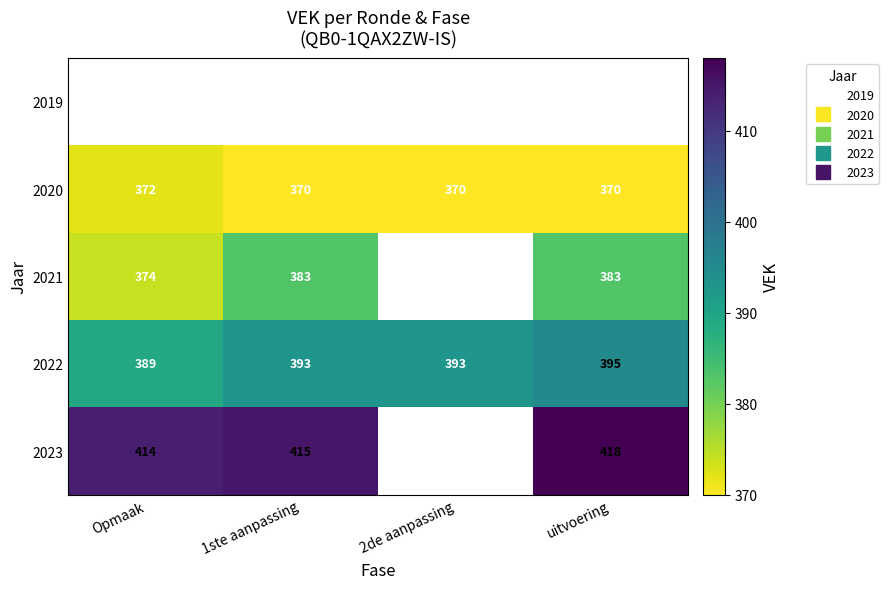

List the series in order of their peak value, lowest first.

2019, 2020, 2021, 2022, 2023